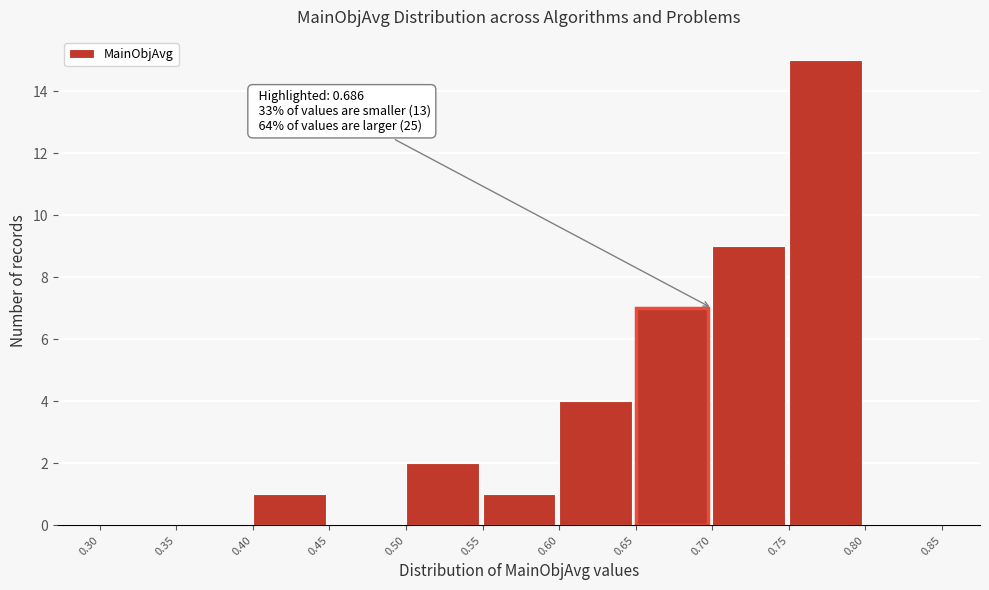

Over which range of the x-axis is the bar tallest?

0.75 to 0.80